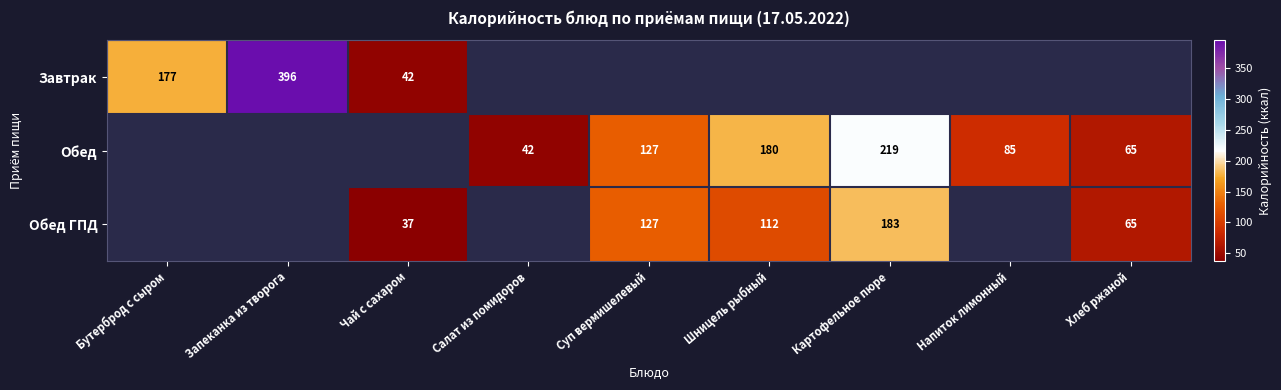

True or false: Обед ГПД has a value of 51 at Чай с сахаром.

False